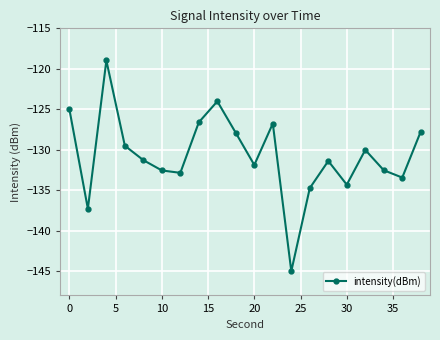

True or false: there are more than 0 points higher than both neighbors.

True